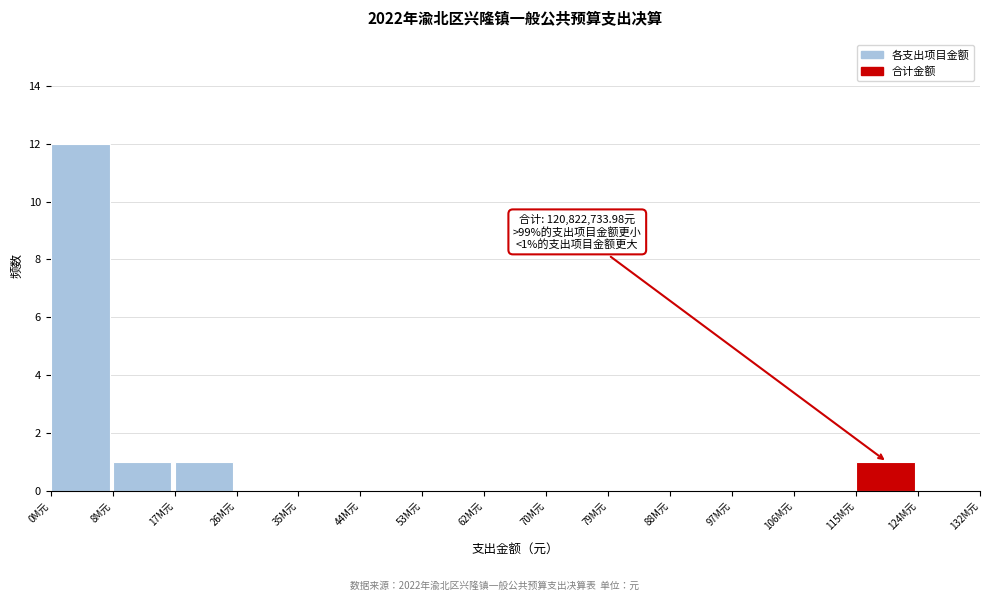

Reading left to right, extract all data points from this chart.

0M元=12	8M元=1	17M元=1	26M元=0	35M元=0	44M元=0	53M元=0	62M元=0	70M元=0	79M元=0	88M元=0	97M元=0	106M元=0	115M元=1	124M元=0